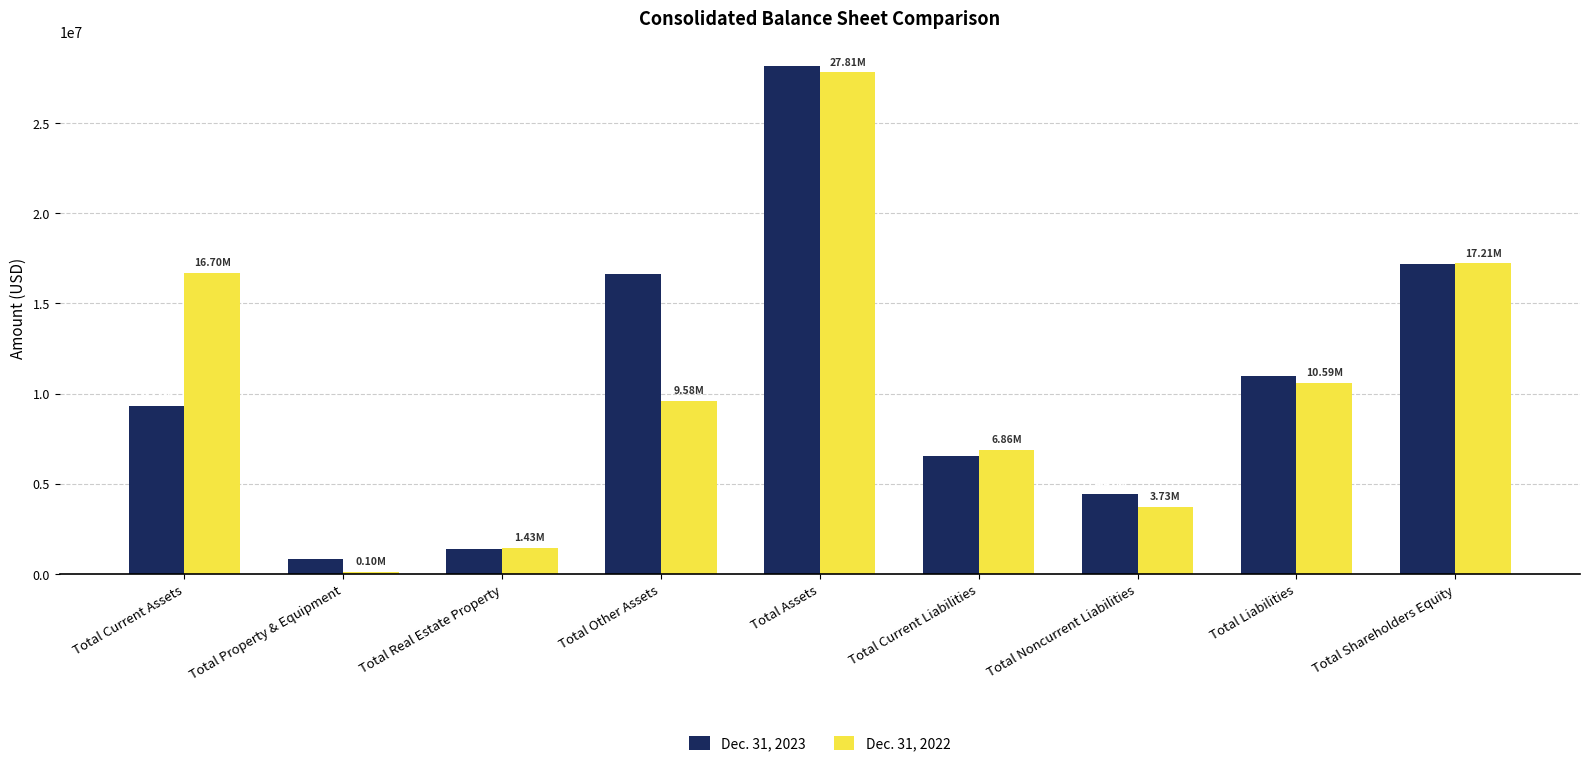

What is the maximum value shown in the chart?

28146000